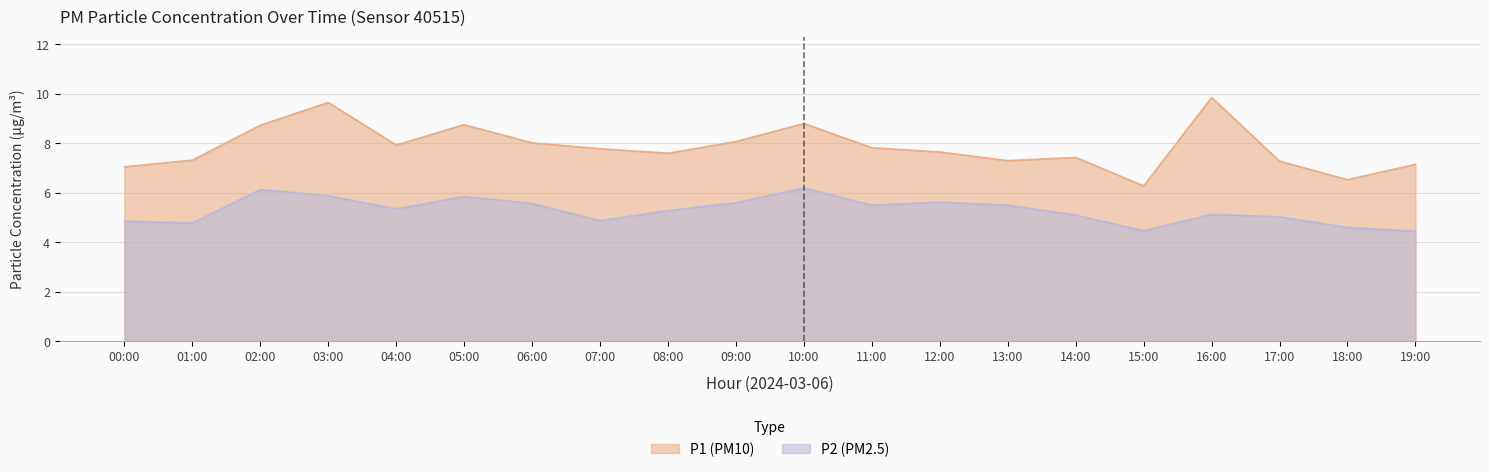

What is the difference between the second highest and minimum values in the P1 series?

3.4